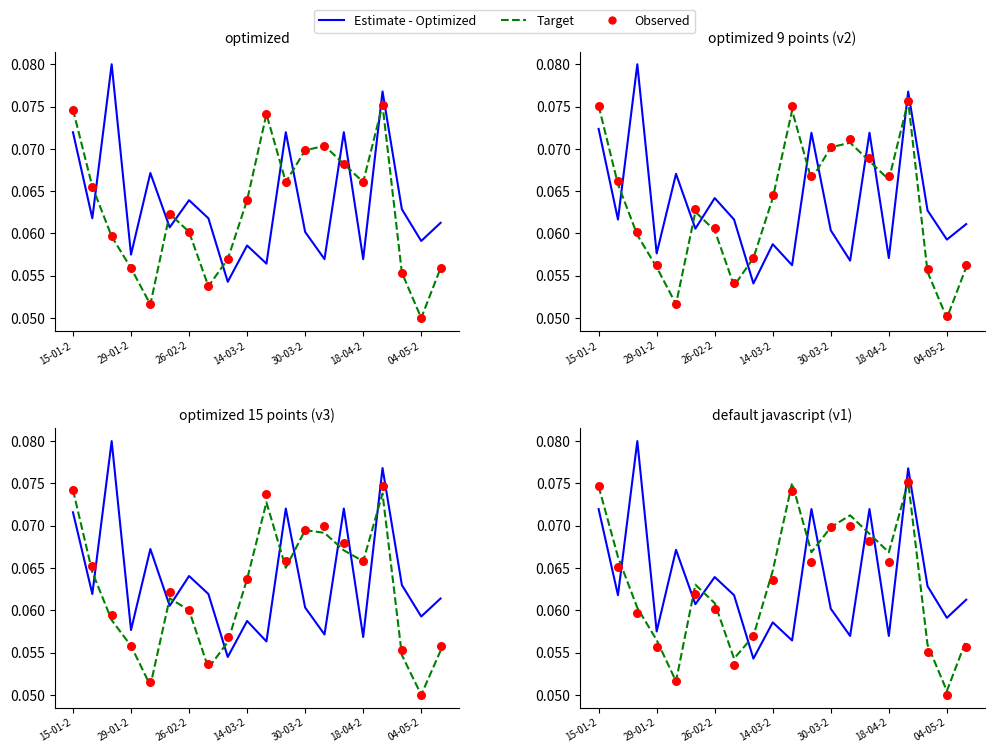

Which series reaches the maximum Y coordinate?

Estimate - Optimized